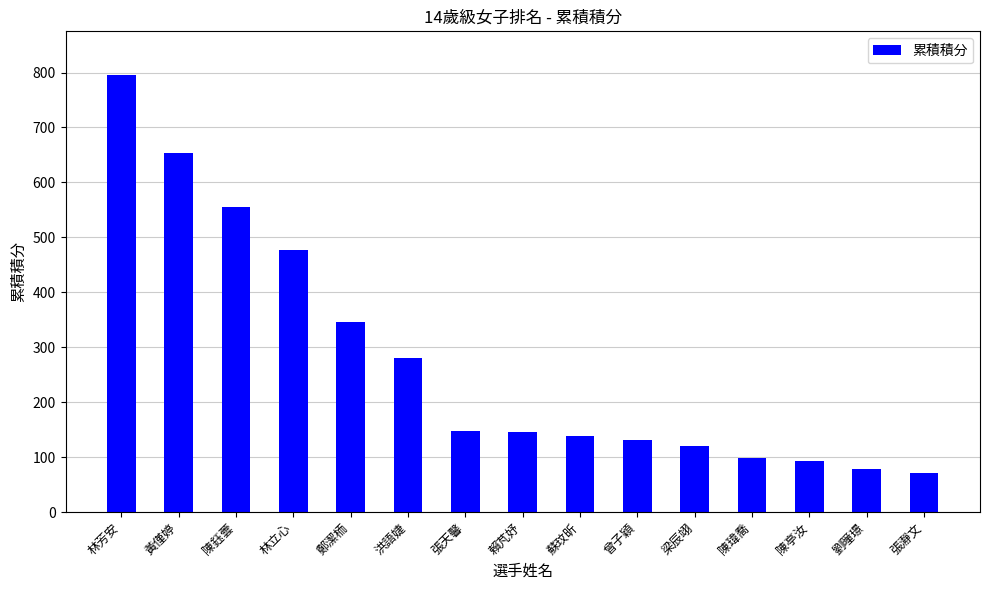

The chart shows a value of 22.7 at 陳亭汝. True or false?

False